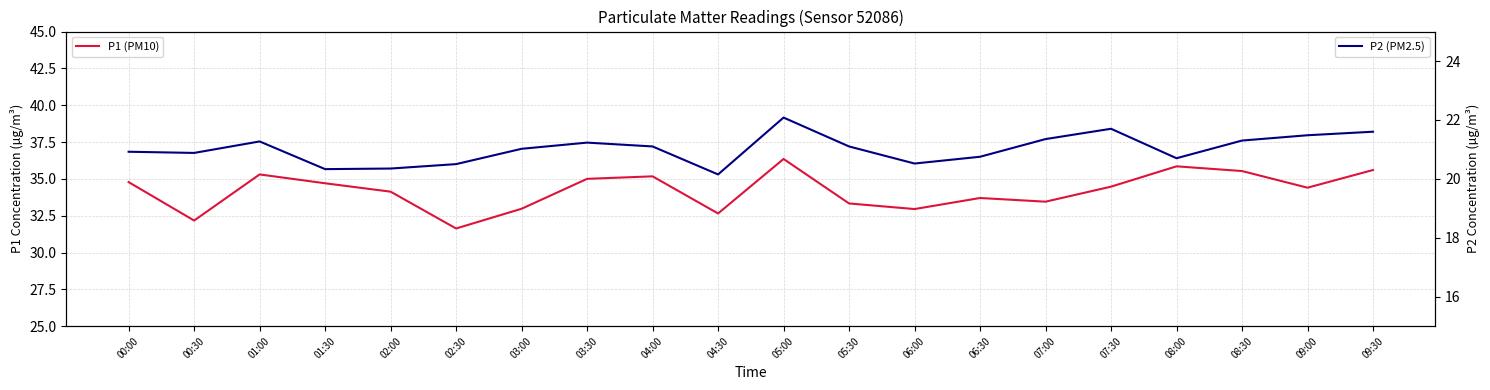

Reading left to right, transcribe all the data shown in this chart.

P1 (PM10): 00:00=34.8	00:30=32.2	01:00=35.3	01:30=34.7	02:00=34.1	02:30=31.6	03:00=33.0	03:30=35.0	04:00=35.2	04:30=32.6	05:00=36.4	05:30=33.3	06:00=33.0	06:30=33.7	07:00=33.5	07:30=34.5	08:00=35.9	08:30=35.5	09:00=34.4	09:30=35.6
P2 (PM2.5): 00:00=20.9	00:30=20.9	01:00=21.3	01:30=20.3	02:00=20.4	02:30=20.5	03:00=21.0	03:30=21.2	04:00=21.1	04:30=20.1	05:00=22.1	05:30=21.1	06:00=20.5	06:30=20.8	07:00=21.4	07:30=21.7	08:00=20.7	08:30=21.3	09:00=21.5	09:30=21.6